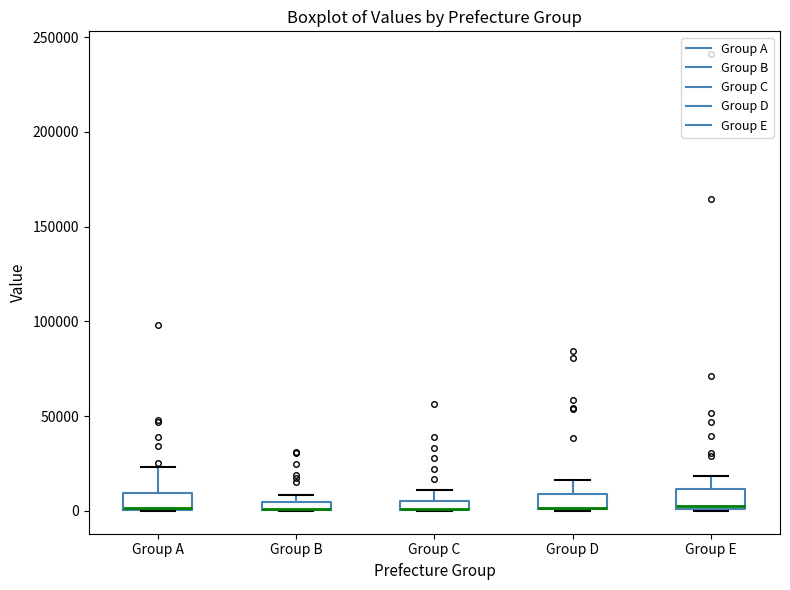

Where does the median line of the box for Group E sit on the y-axis? The values are not printed on the chart, so give them approximately, as read against the axis.

5000